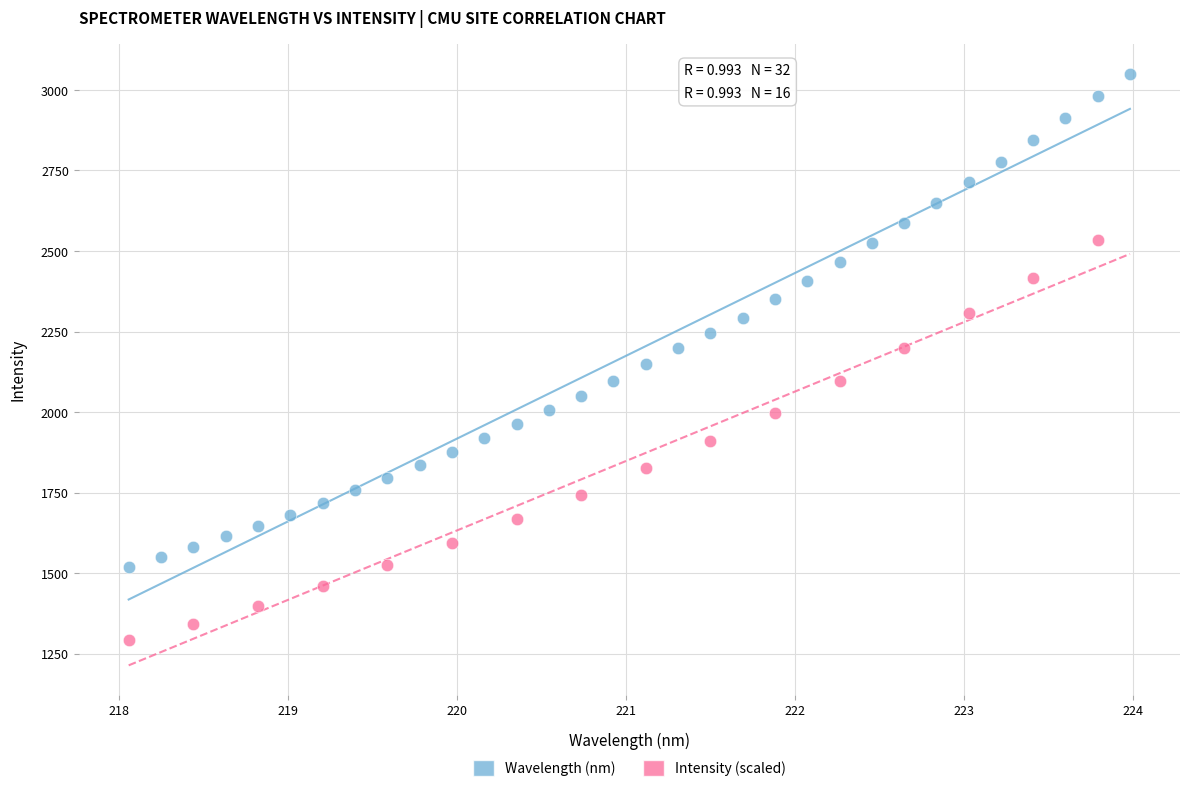

Which series has the widest spread of Y values?

Wavelength (nm)